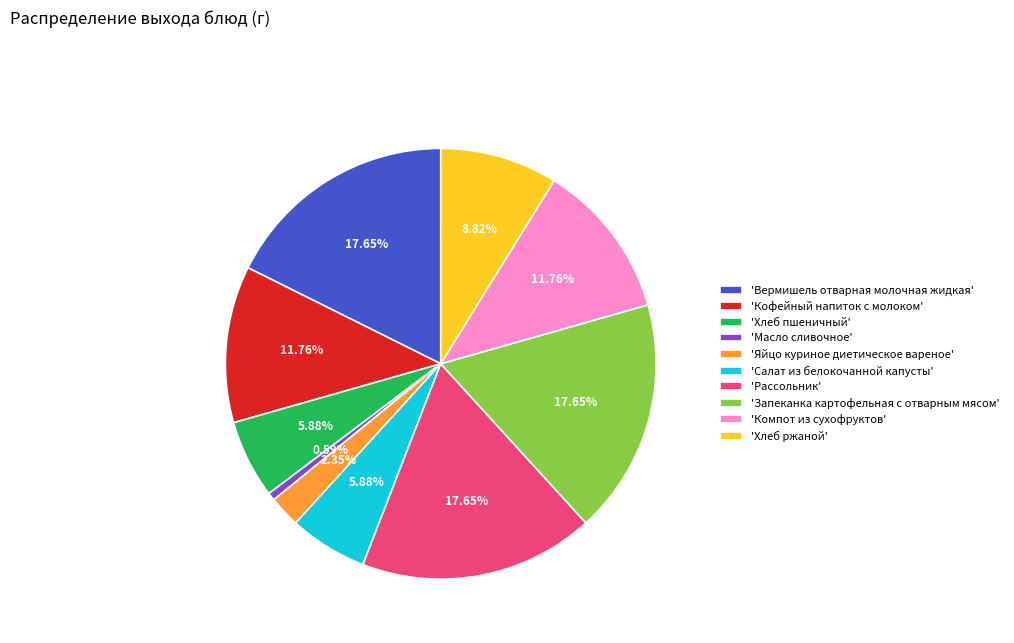

What is the smallest slice in the pie chart?

'Масло сливочное'